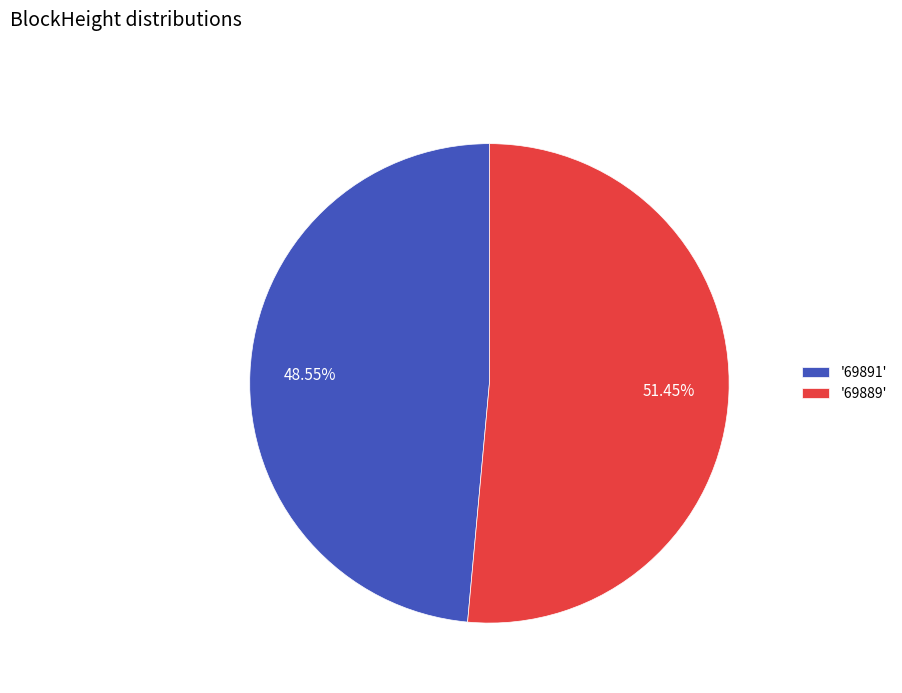

Rank the categories by value from lowest to highest.

'69891', '69889'